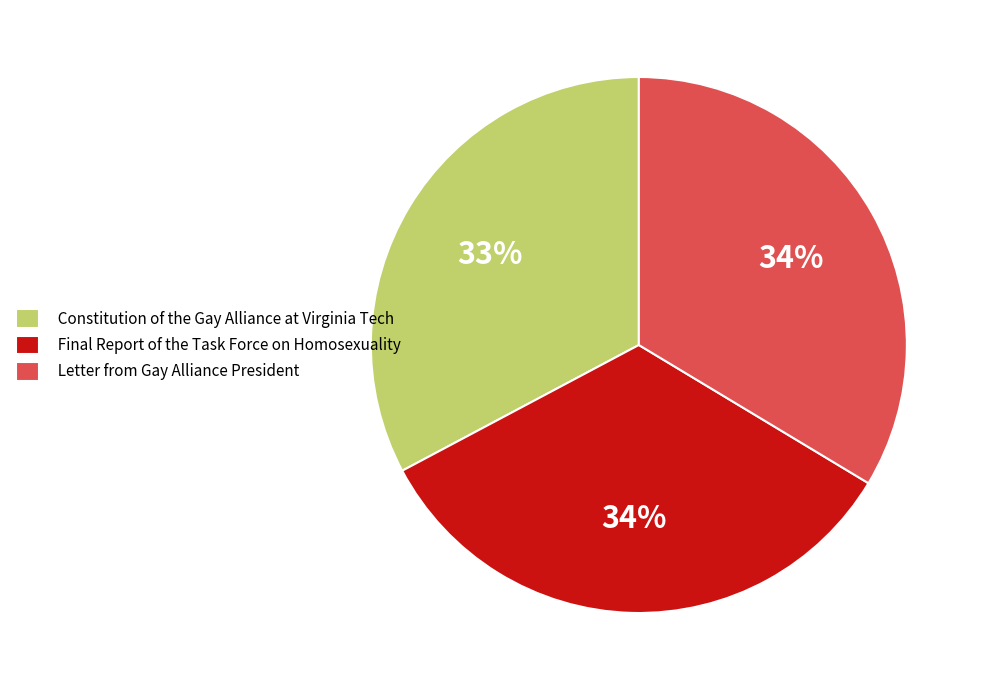

To the nearest percent, what is the combined percentage of Constitution of the Gay Alliance at Virginia Tech and Letter from Gay Alliance President?

66%